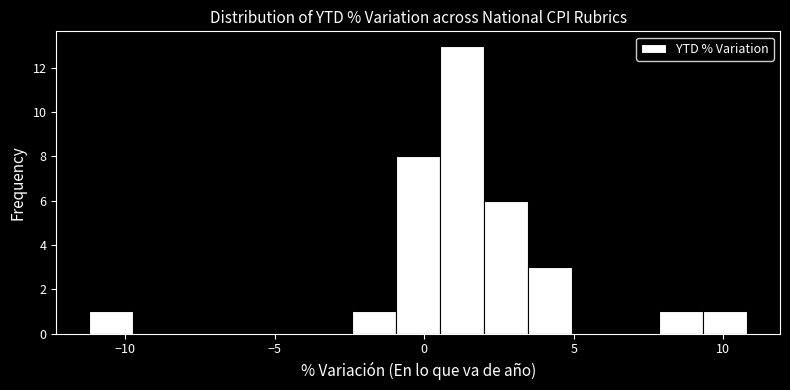

Around what value on the x-axis is the tallest bar? Give the approximate position of its centre, as read against the axis.

1.5